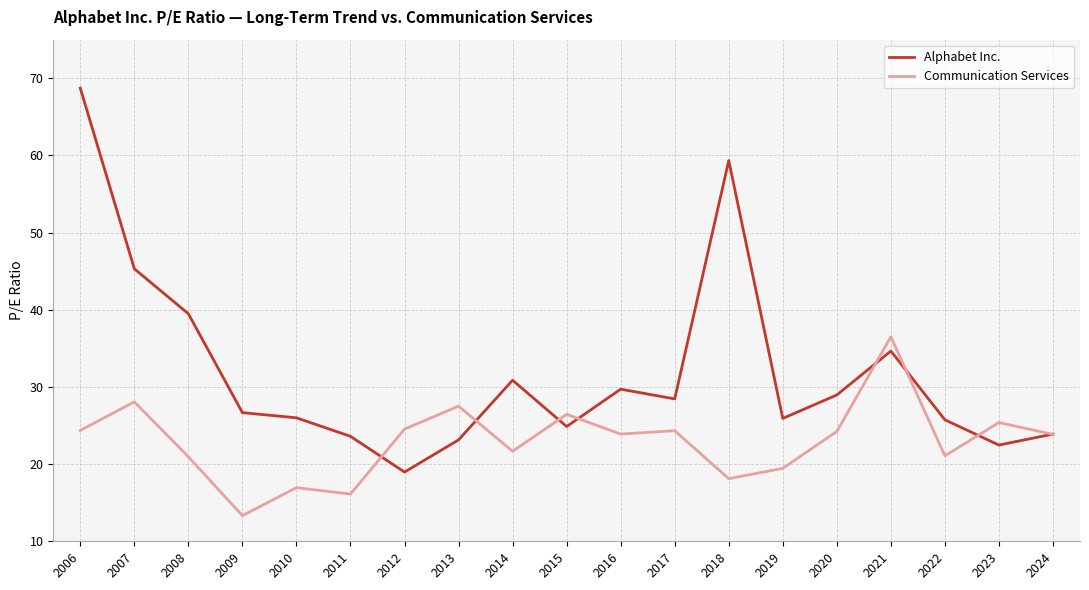

Rank the series by their maximum value, from lowest to highest.

Communication Services, Alphabet Inc.